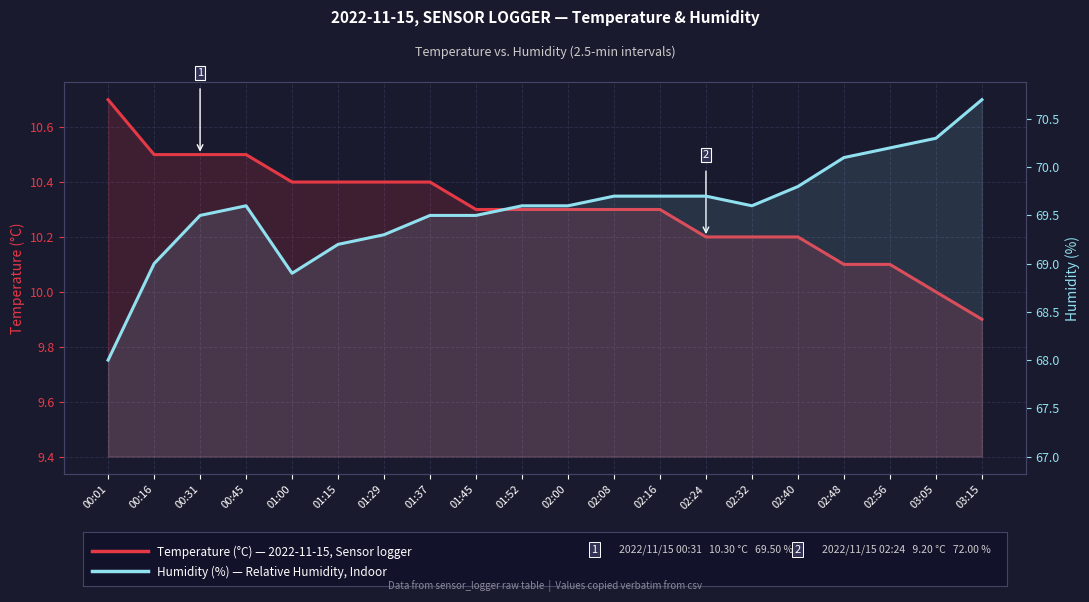

Reading left to right, extract all data points from this chart.

Temperature (°C): 00:01=10.7	00:16=10.5	00:31=10.5	00:45=10.5	01:00=10.4	01:15=10.4	01:29=10.4	01:37=10.4	01:45=10.3	01:52=10.3	02:00=10.3	02:08=10.3	02:16=10.3	02:24=10.2	02:32=10.2	02:40=10.2	02:48=10.1	02:56=10.1	03:05=10.0	03:15=9.9
Humidity (%): 00:01=68.0	00:16=69.0	00:31=69.5	00:45=69.6	01:00=68.9	01:15=69.2	01:29=69.3	01:37=69.5	01:45=69.5	01:52=69.6	02:00=69.6	02:08=69.7	02:16=69.7	02:24=69.7	02:32=69.6	02:40=69.8	02:48=70.1	02:56=70.2	03:05=70.3	03:15=70.7